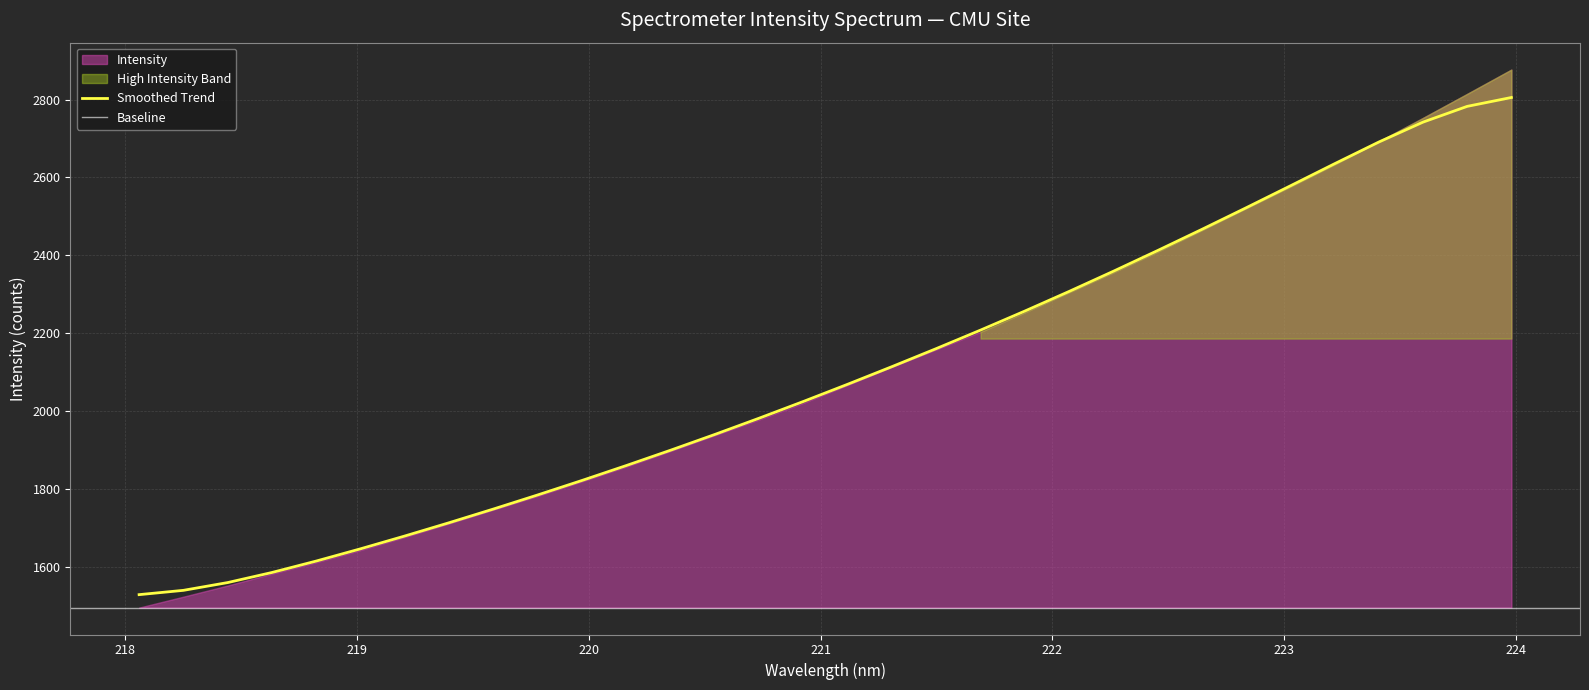

List the labels in order of value, smallest first.

218.0596, 218.2508, 218.442, 218.6332, 218.8244, 219.0156, 219.2067, 219.3979, 219.589, 219.7801, 219.9712, 220.1623, 220.3533, 220.5444, 220.7354, 220.9264, 221.1174, 221.3083, 221.4993, 221.6902, 221.8812, 222.0721, 222.263, 222.4538, 222.6447, 222.8355, 223.0264, 223.2172, 223.408, 223.5987, 223.7895, 223.9802